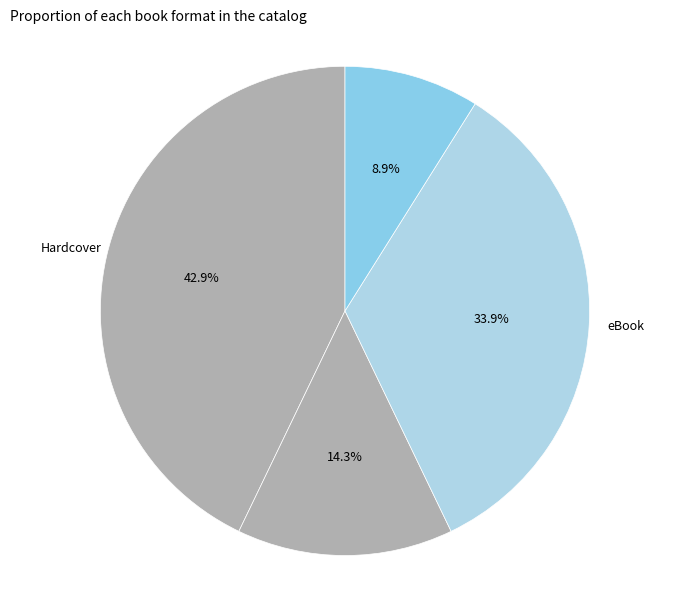

Is it true that Audio Download is 18% of the pie?

False